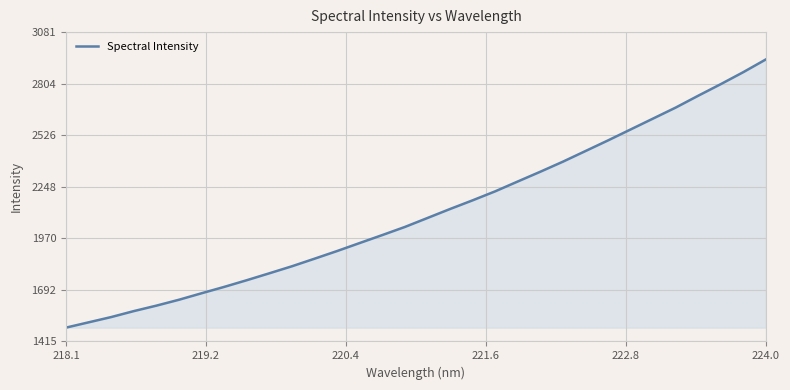

What is the sum of all values?

67558.3